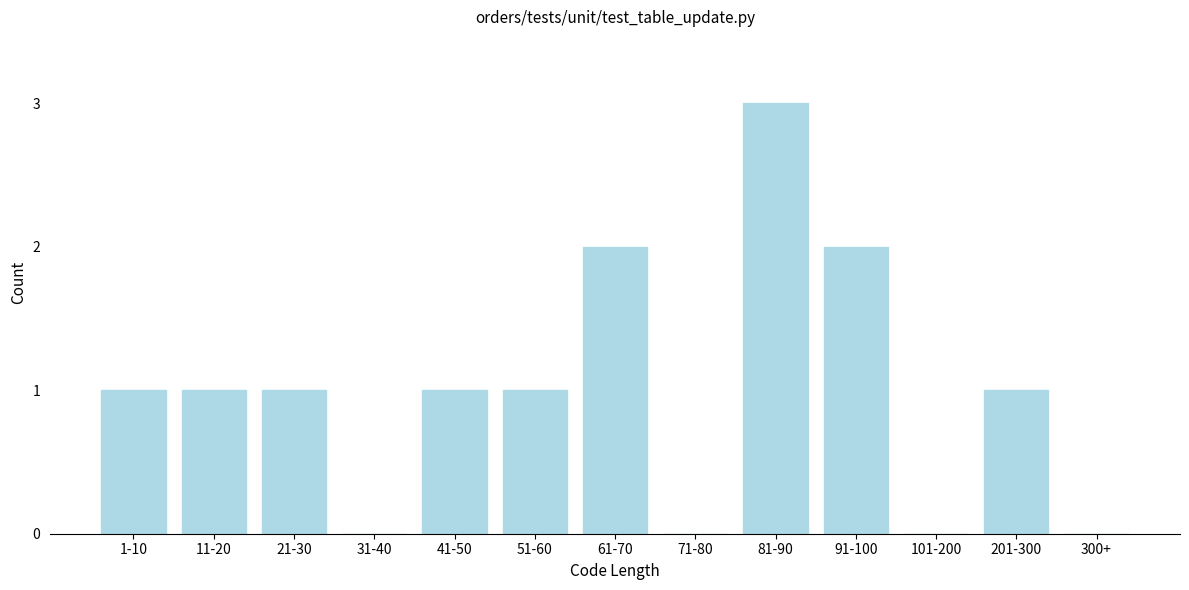

Reading right to left, list all the values displayed in this chart.

300+=0	201-300=1	101-200=0	91-100=2	81-90=3	71-80=0	61-70=2	51-60=1	41-50=1	31-40=0	21-30=1	11-20=1	1-10=1